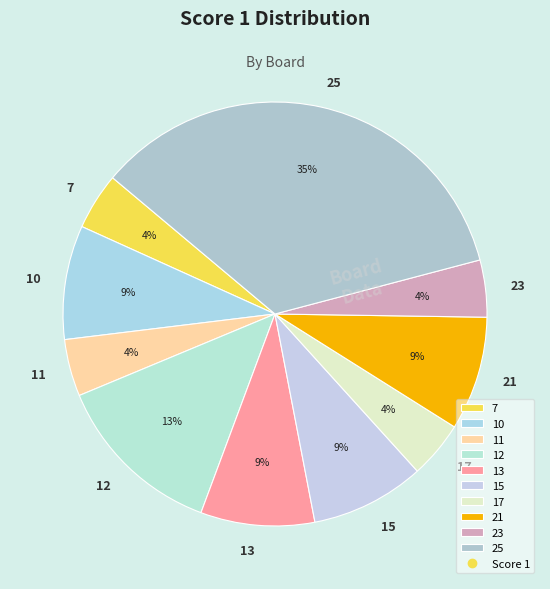

To the nearest percent, what percentage of the pie is 13?

9%